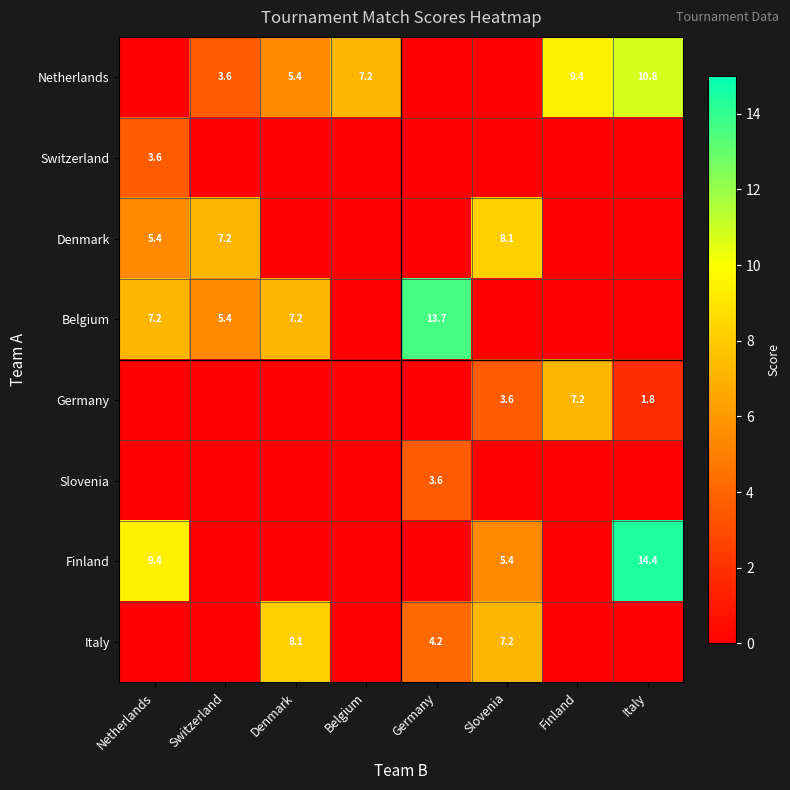

The Belgium series shows 10.6 at Denmark. True or false?

False